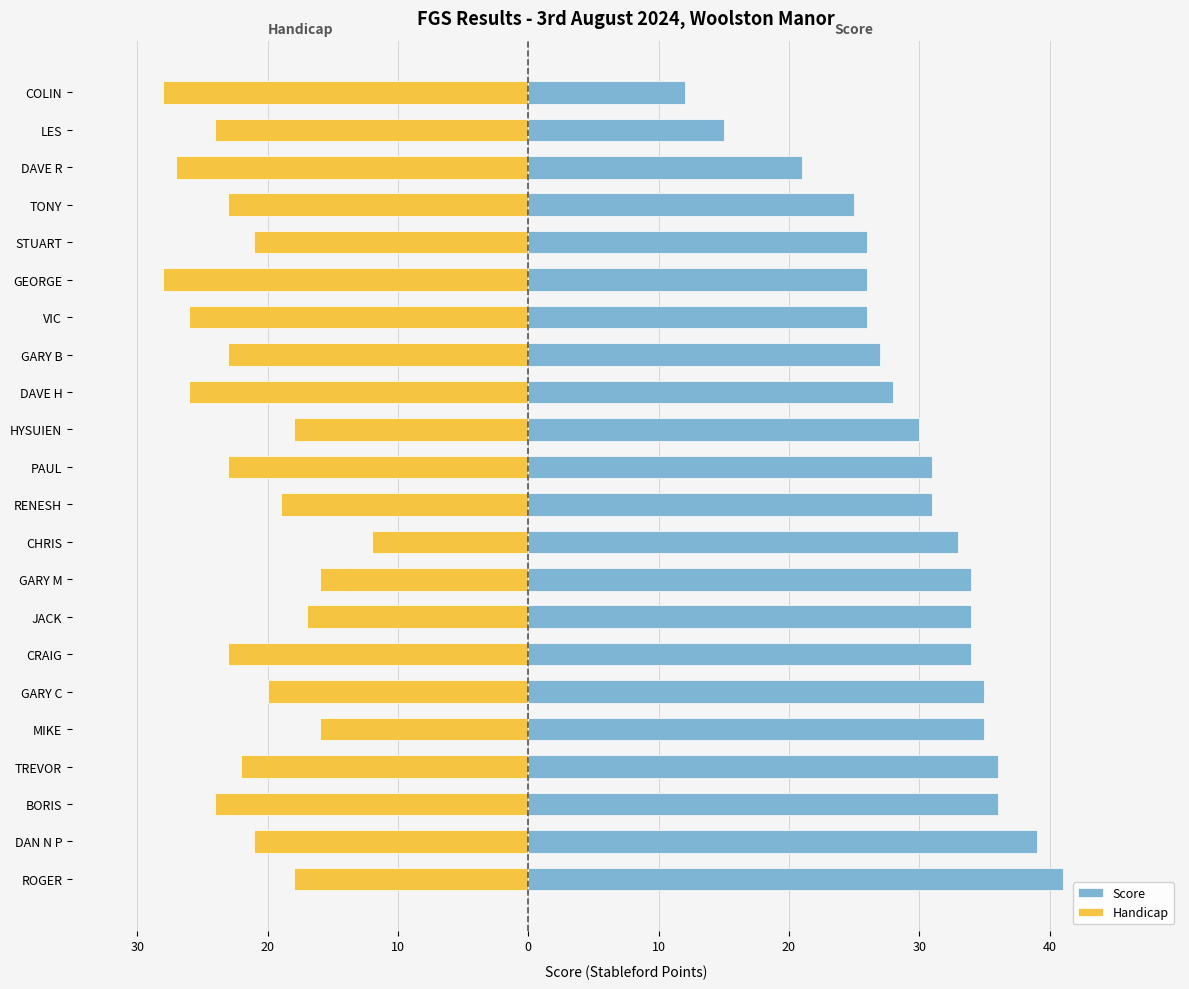

What are all the series names shown in the legend?

Score, Handicap